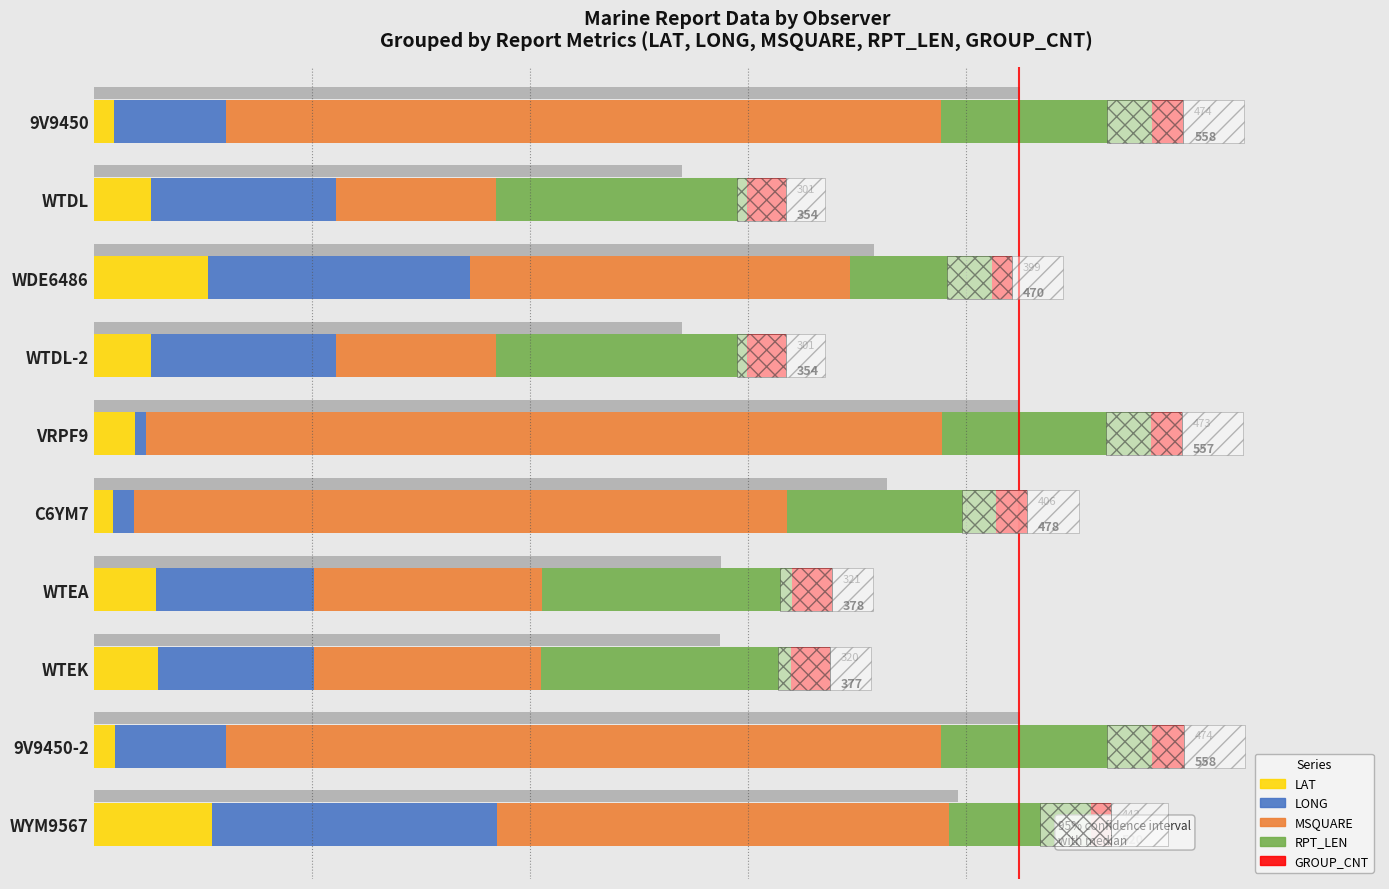

What is the spread (max minus min) of values at WTDL-2?

108.0